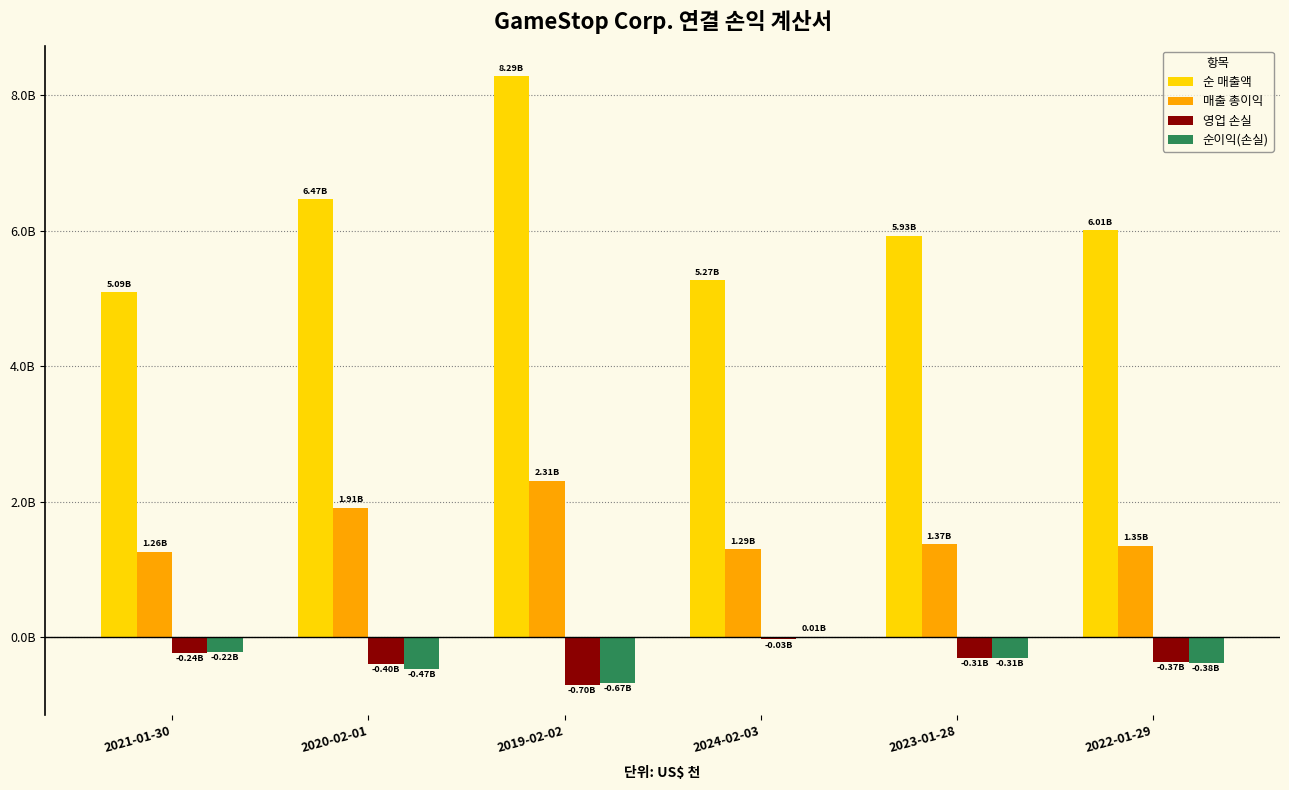

At which category is the sum across all series the highest?

2019-02-02